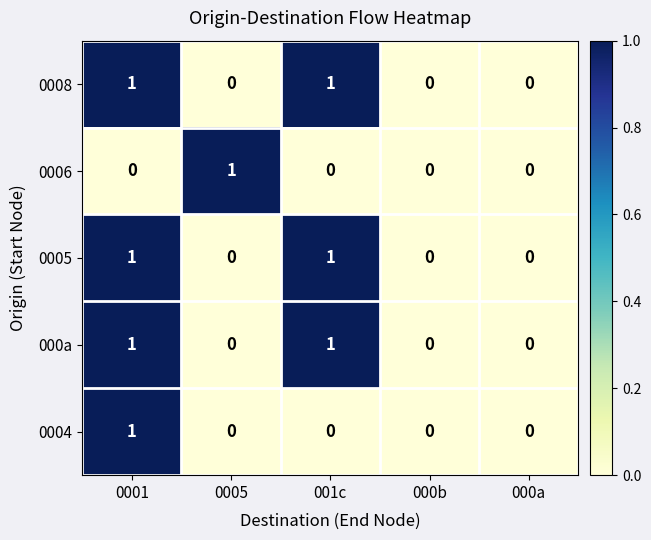

How many data points does each series have?

5